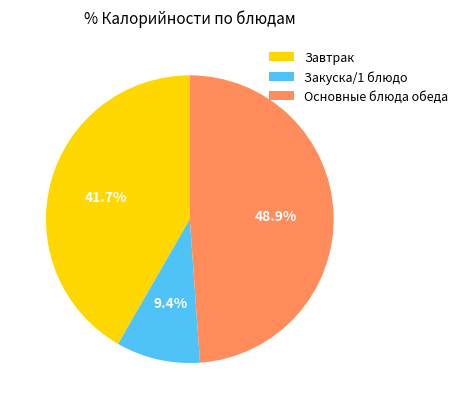

To the nearest percent, what is the average slice percentage?

33%